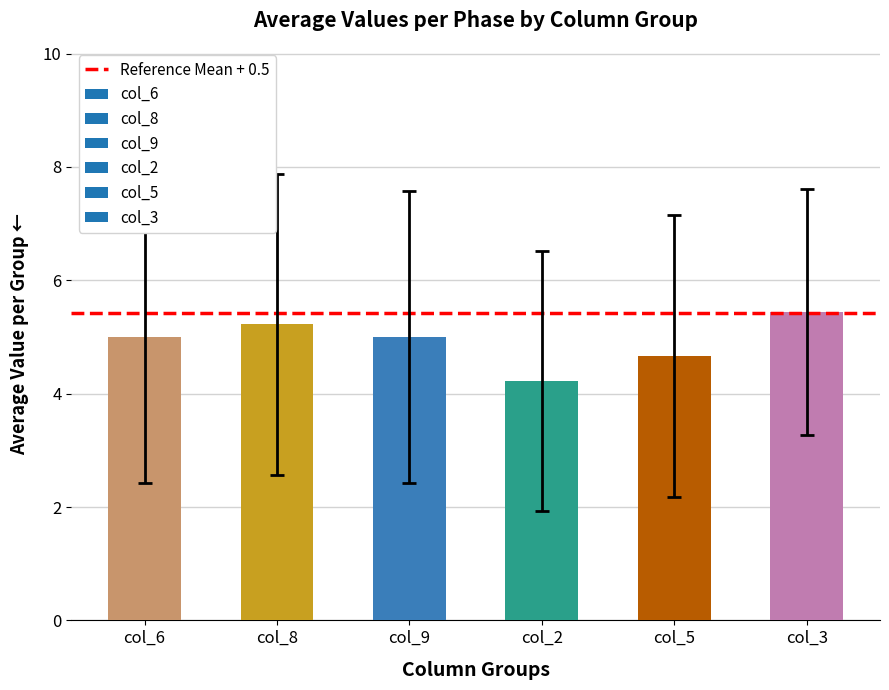

Which has a higher value, col_9 or col_3?

col_3